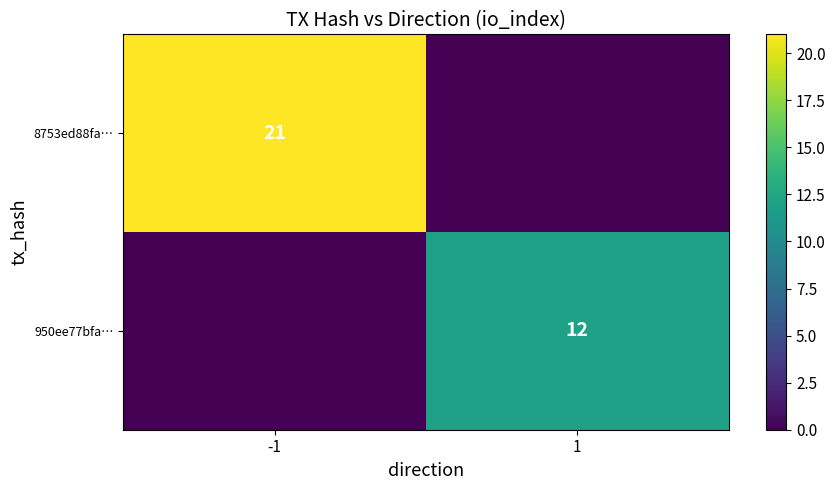

Is the value of 8753ed88fa… at -1 greater than the value of 950ee77bfa… at 1?

Yes